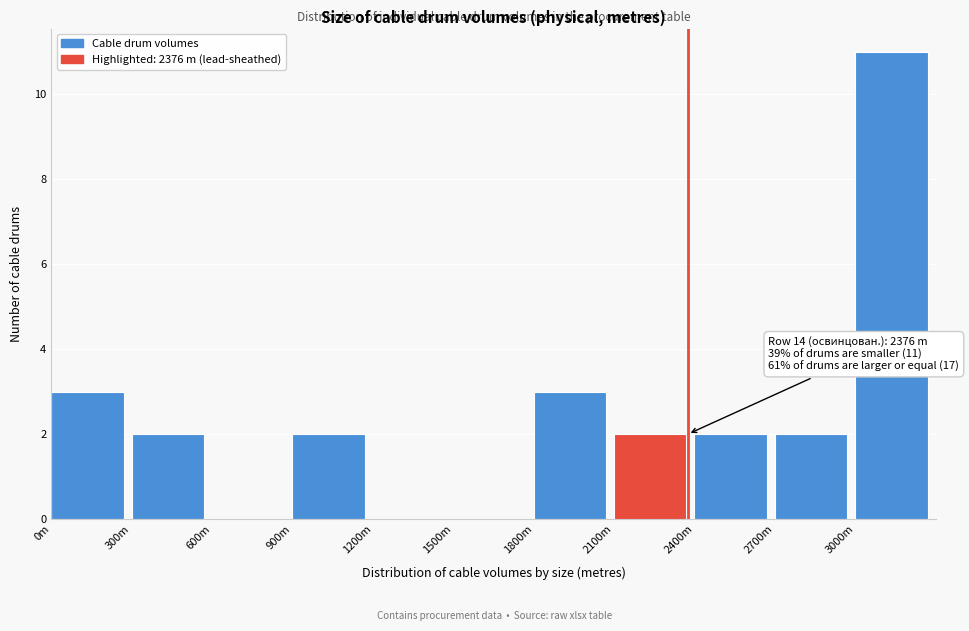

Reading left to right, transcribe all the data shown in this chart.

0m=3	300m=2	600m=0	900m=2	1200m=0	1500m=0	1800m=3	2100m=2	2400m=2	2700m=2	3000m=11